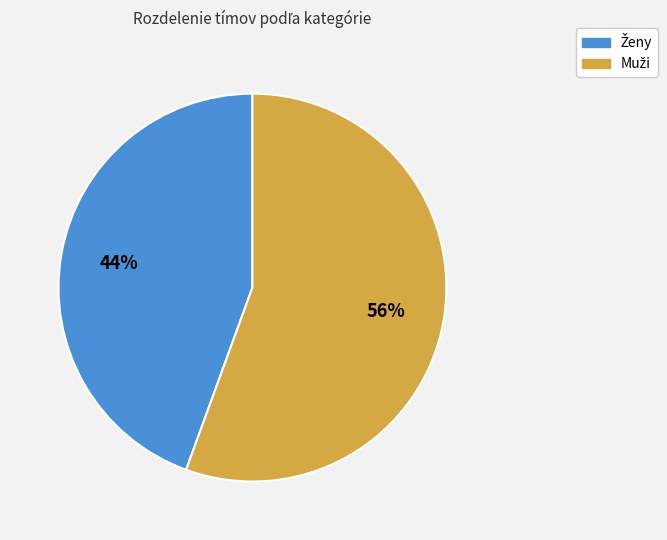

Is there a majority slice in this chart?

Yes